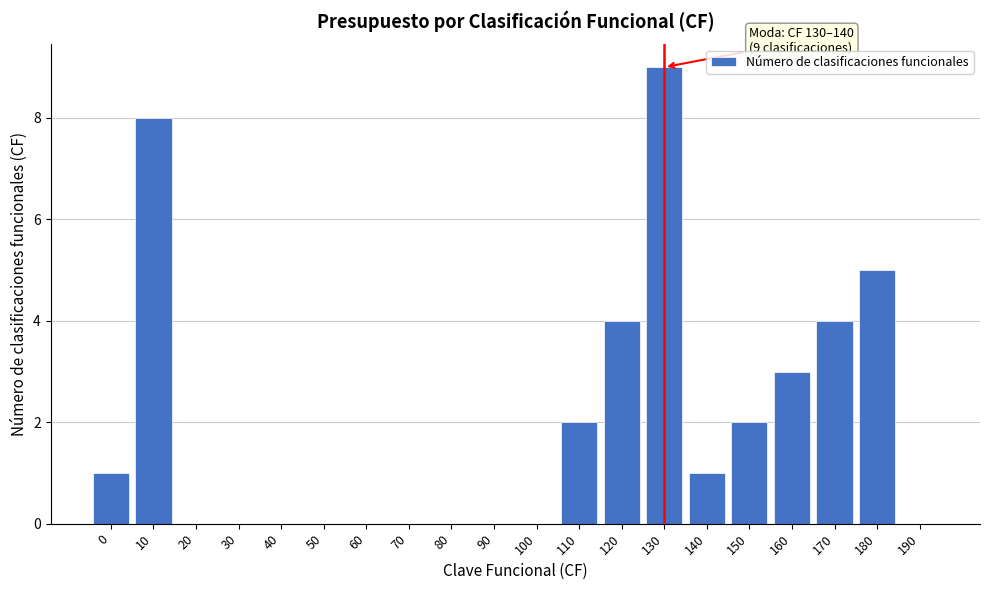

Reading left to right, extract all data points from this chart.

0=1	10=8	20=0	30=0	40=0	50=0	60=0	70=0	80=0	90=0	100=0	110=2	120=4	130=9	140=1	150=2	160=3	170=4	180=5	190=0